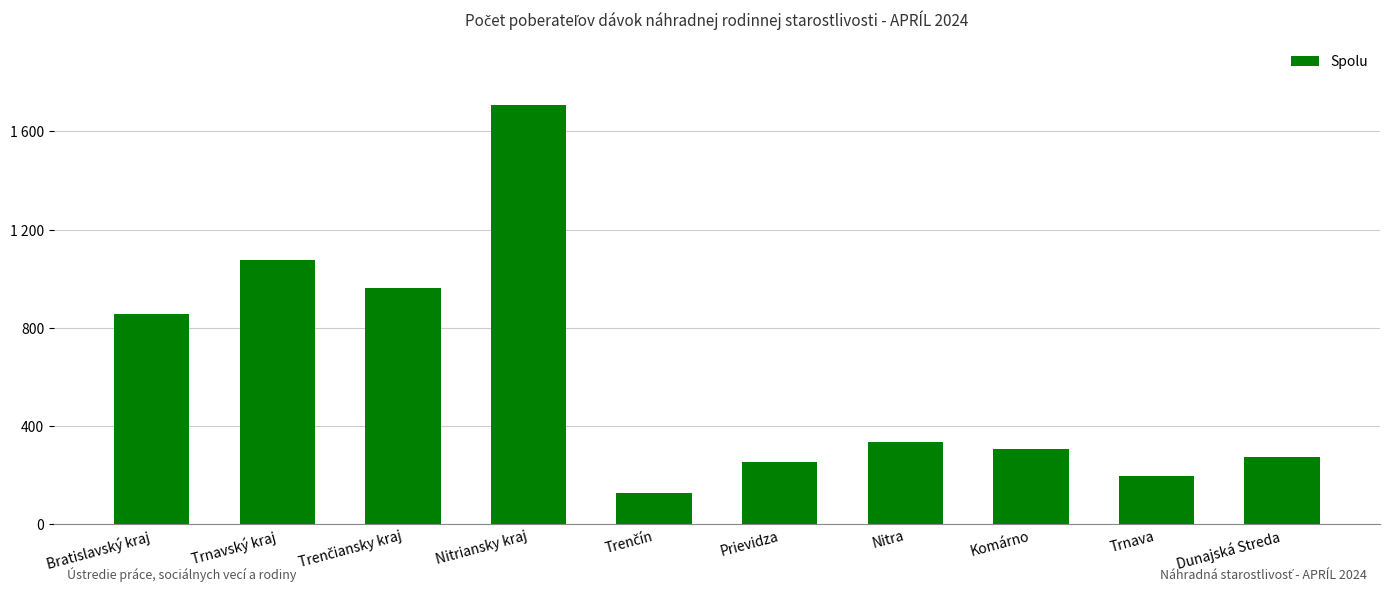

Where does the data first go above 336?

Bratislavský kraj